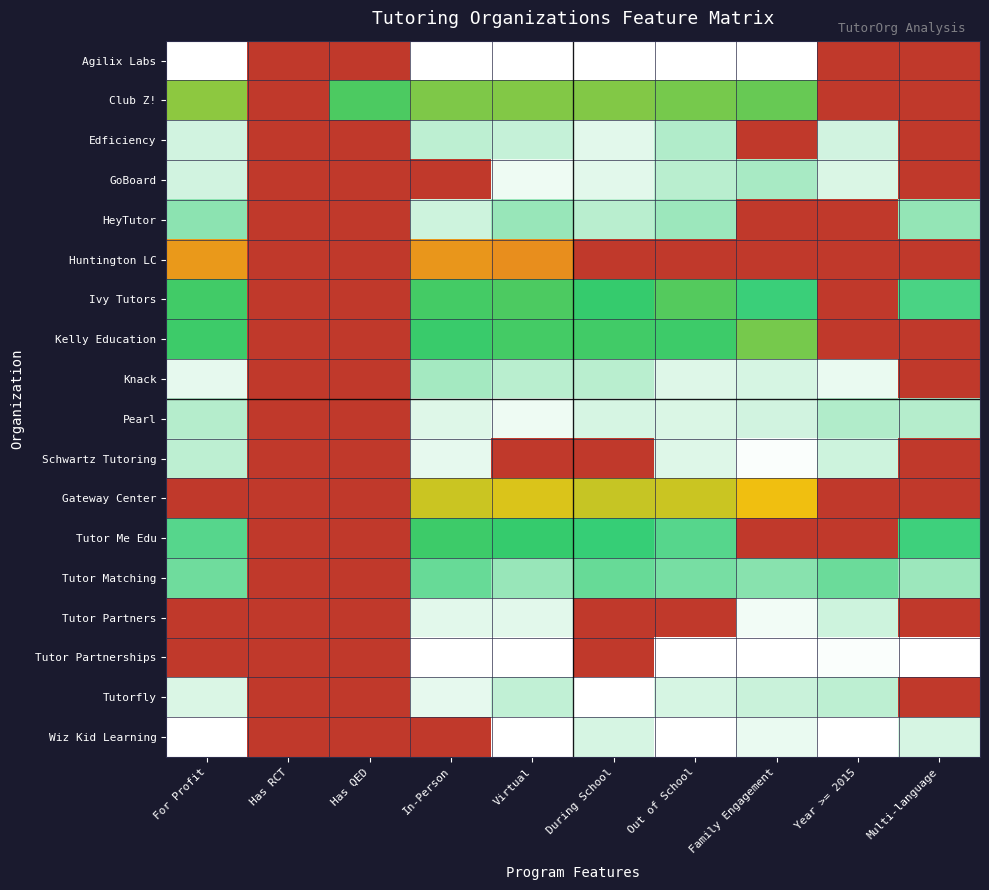

Reading left to right, transcribe all the data shown in this chart.

Agilix Labs: For Profit=1.0	Has RCT=0.0	Has QED=0.0	In-Person=1.0	Virtual=1.0	During School=1.0	Out of School=1.0	Family Engagement=1.0	Year >= 2015=0.0	Multi-language=0.0
Club Z!: For Profit=0.7	Has RCT=0.0	Has QED=0.8	In-Person=0.7	Virtual=0.7	During School=0.7	Out of School=0.7	Family Engagement=0.7	Year >= 2015=0.0	Multi-language=0.0
Edficiency: For Profit=1.0	Has RCT=0.0	Has QED=0.0	In-Person=0.9	Virtual=0.9	During School=1.0	Out of School=0.9	Family Engagement=0.0	Year >= 2015=1.0	Multi-language=0.0
GoBoard: For Profit=1.0	Has RCT=0.0	Has QED=0.0	In-Person=0.0	Virtual=1.0	During School=1.0	Out of School=0.9	Family Engagement=0.9	Year >= 2015=1.0	Multi-language=0.0
HeyTutor: For Profit=0.9	Has RCT=0.0	Has QED=0.0	In-Person=1.0	Virtual=0.9	During School=0.9	Out of School=0.9	Family Engagement=0.0	Year >= 2015=0.0	Multi-language=0.9
Huntington LC: For Profit=0.5	Has RCT=0.0	Has QED=0.0	In-Person=0.5	Virtual=0.4	During School=0.0	Out of School=0.0	Family Engagement=0.0	Year >= 2015=0.0	Multi-language=0.0
Ivy Tutors: For Profit=0.8	Has RCT=0.0	Has QED=0.0	In-Person=0.8	Virtual=0.8	During School=0.8	Out of School=0.8	Family Engagement=0.8	Year >= 2015=0.0	Multi-language=0.8
Kelly Education: For Profit=0.8	Has RCT=0.0	Has QED=0.0	In-Person=0.8	Virtual=0.8	During School=0.8	Out of School=0.8	Family Engagement=0.7	Year >= 2015=0.0	Multi-language=0.0
Knack: For Profit=1.0	Has RCT=0.0	Has QED=0.0	In-Person=0.9	Virtual=0.9	During School=0.9	Out of School=1.0	Family Engagement=1.0	Year >= 2015=1.0	Multi-language=0.0
Pearl: For Profit=0.9	Has RCT=0.0	Has QED=0.0	In-Person=1.0	Virtual=1.0	During School=1.0	Out of School=1.0	Family Engagement=1.0	Year >= 2015=0.9	Multi-language=0.9
Schwartz Tutoring: For Profit=0.9	Has RCT=0.0	Has QED=0.0	In-Person=1.0	Virtual=0.0	During School=0.0	Out of School=1.0	Family Engagement=1.0	Year >= 2015=1.0	Multi-language=0.0
Gateway Center: For Profit=0.0	Has RCT=0.0	Has QED=0.0	In-Person=0.6	Virtual=0.6	During School=0.6	Out of School=0.6	Family Engagement=0.6	Year >= 2015=0.0	Multi-language=0.0
Tutor Me Edu: For Profit=0.8	Has RCT=0.0	Has QED=0.0	In-Person=0.8	Virtual=0.8	During School=0.8	Out of School=0.8	Family Engagement=0.0	Year >= 2015=0.0	Multi-language=0.8
Tutor Matching: For Profit=0.9	Has RCT=0.0	Has QED=0.0	In-Person=0.9	Virtual=0.9	During School=0.9	Out of School=0.9	Family Engagement=0.9	Year >= 2015=0.9	Multi-language=0.9
Tutor Partners: For Profit=0.0	Has RCT=0.0	Has QED=0.0	In-Person=1.0	Virtual=1.0	During School=0.0	Out of School=0.0	Family Engagement=1.0	Year >= 2015=1.0	Multi-language=0.0
Tutor Partnerships: For Profit=0.0	Has RCT=0.0	Has QED=0.0	In-Person=1.0	Virtual=1.0	During School=0.0	Out of School=1.0	Family Engagement=1.0	Year >= 2015=1.0	Multi-language=1.0
Tutorfly: For Profit=1.0	Has RCT=0.0	Has QED=0.0	In-Person=1.0	Virtual=0.9	During School=1.0	Out of School=1.0	Family Engagement=0.9	Year >= 2015=0.9	Multi-language=0.0
Wiz Kid Learning: For Profit=1.0	Has RCT=0.0	Has QED=0.0	In-Person=0.0	Virtual=1.0	During School=1.0	Out of School=1.0	Family Engagement=1.0	Year >= 2015=1.0	Multi-language=1.0